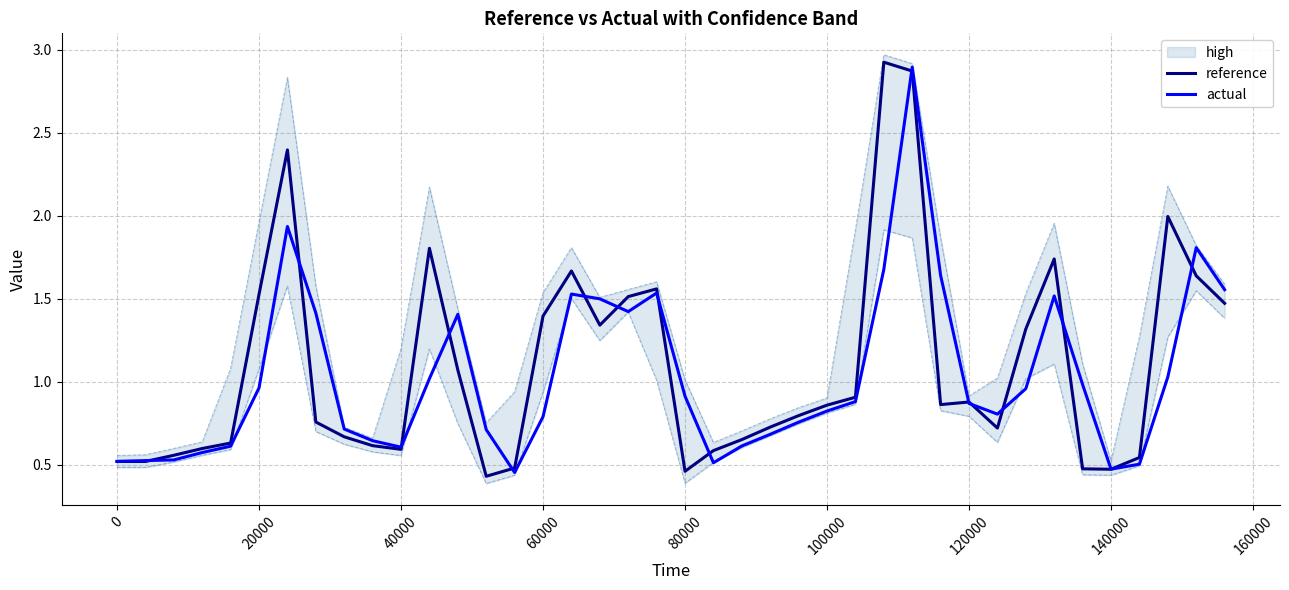

What is the highest value of the actual series?

2.9